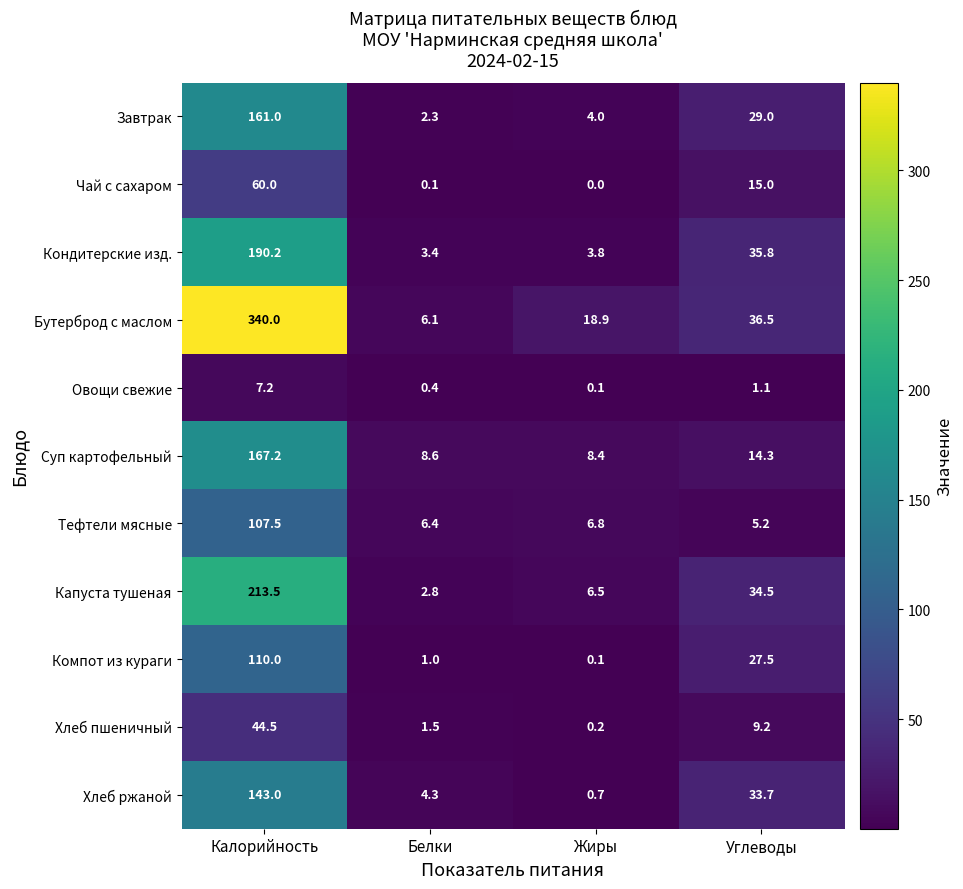

At which category is the sum across all series the highest?

Калорийность